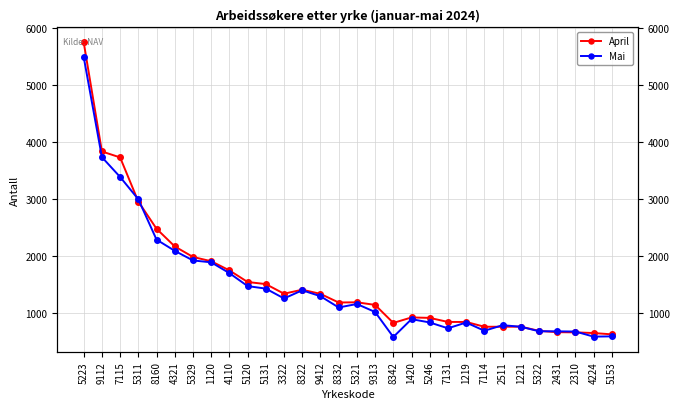

How many categories are shown in the chart?

30